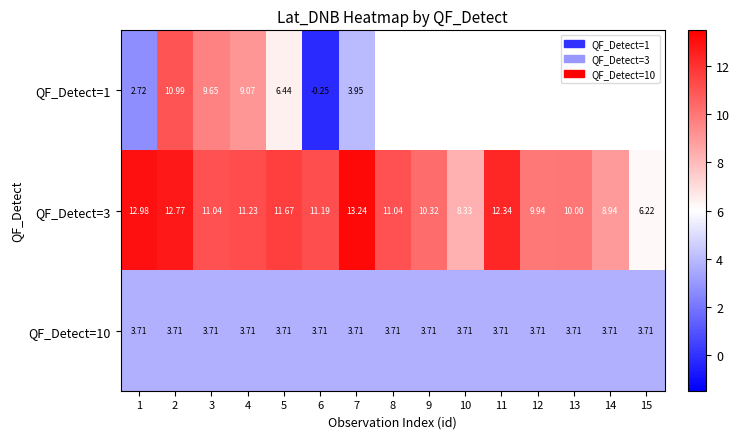

Which label corresponds to the smallest value in the chart?

6